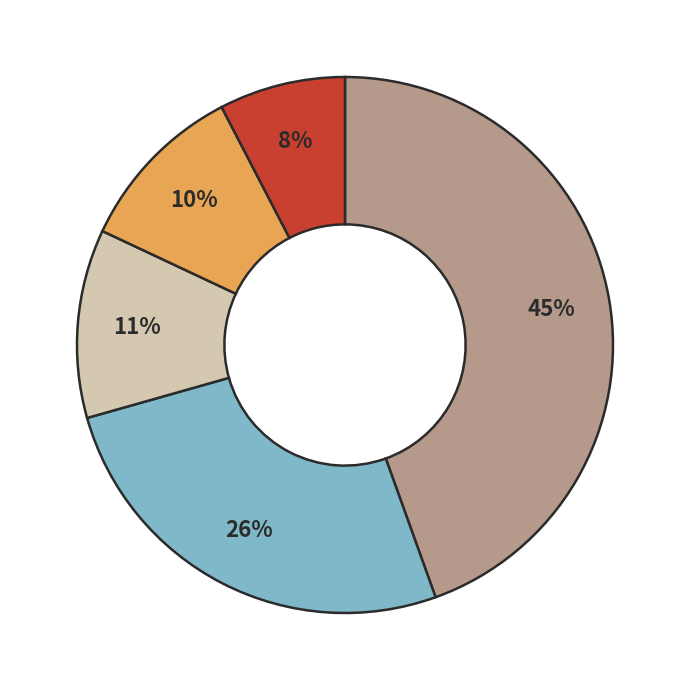

How many slices are in this pie chart?

5